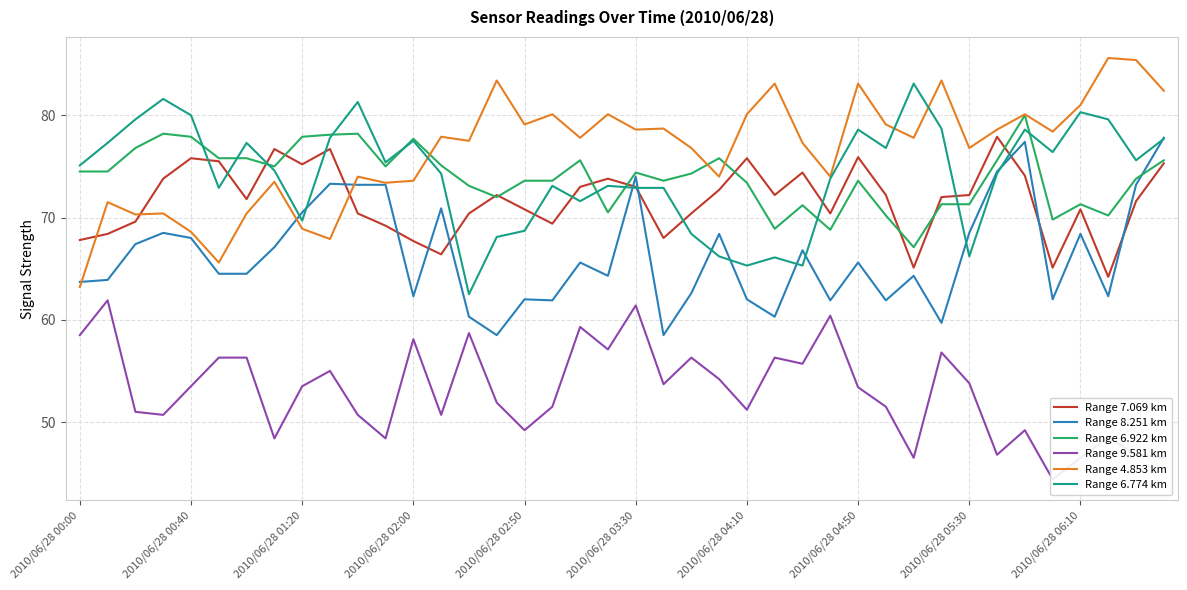

Which series ends up on top after the final intersection of Range 7.069 km and Range 8.251 km?

Range 8.251 km